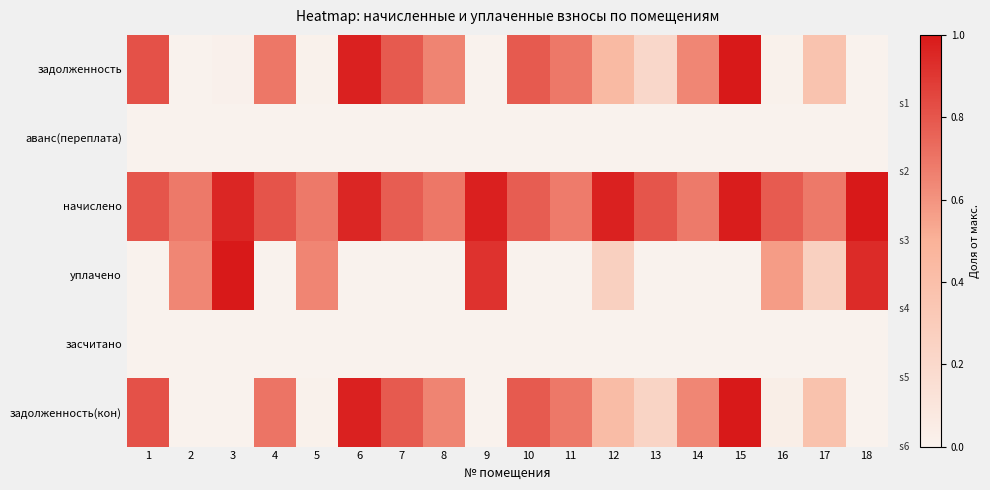

What is the total value across all series at 10?

2.4